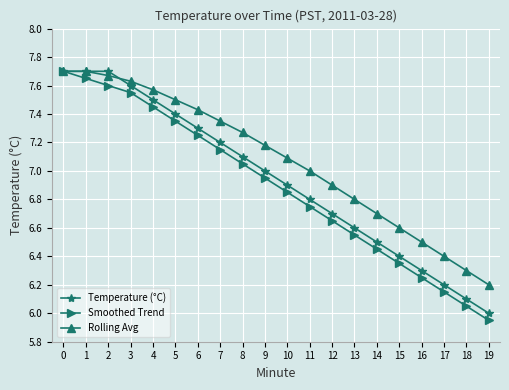

Rank the categories by Smoothed Trend value from lowest to highest.

19, 18, 17, 16, 15, 14, 13, 12, 11, 10, 9, 8, 7, 6, 5, 4, 3, 2, 1, 0